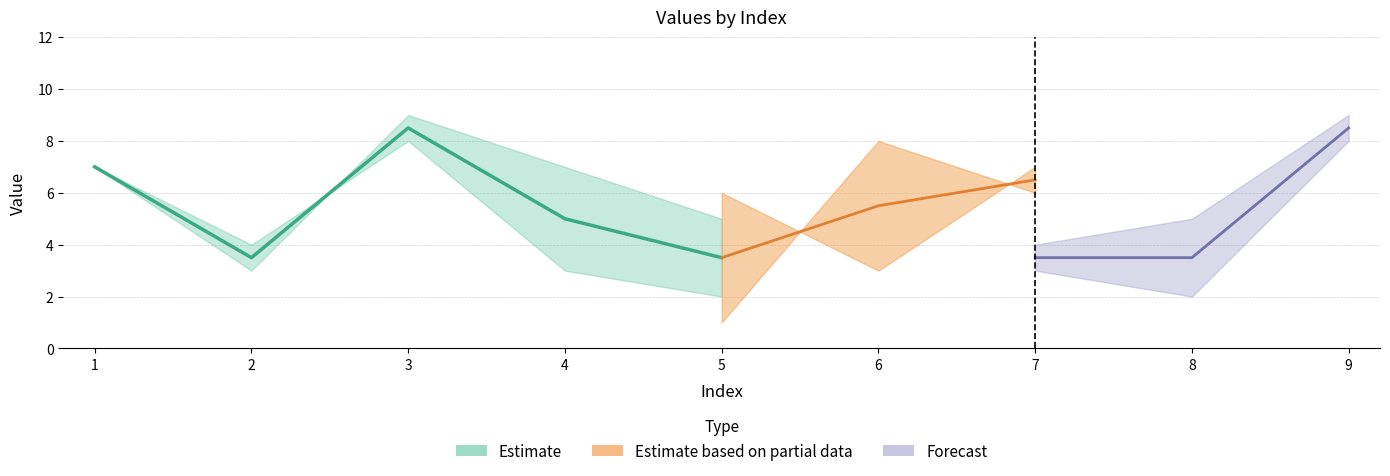

What is the minimum value shown in the chart?

1